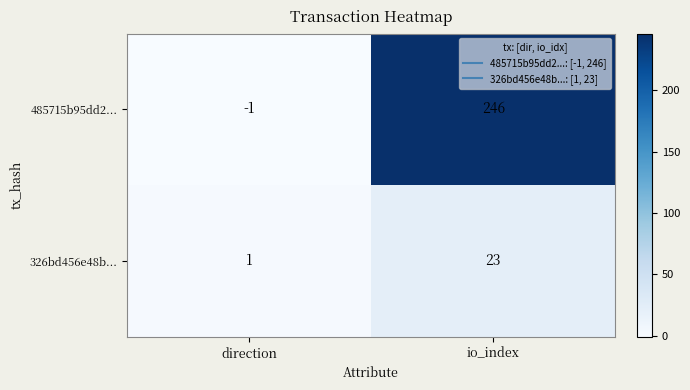

Reading left to right, transcribe all the data shown in this chart.

485715b95dd2...: -1	246
326bd456e48b...: 1	23